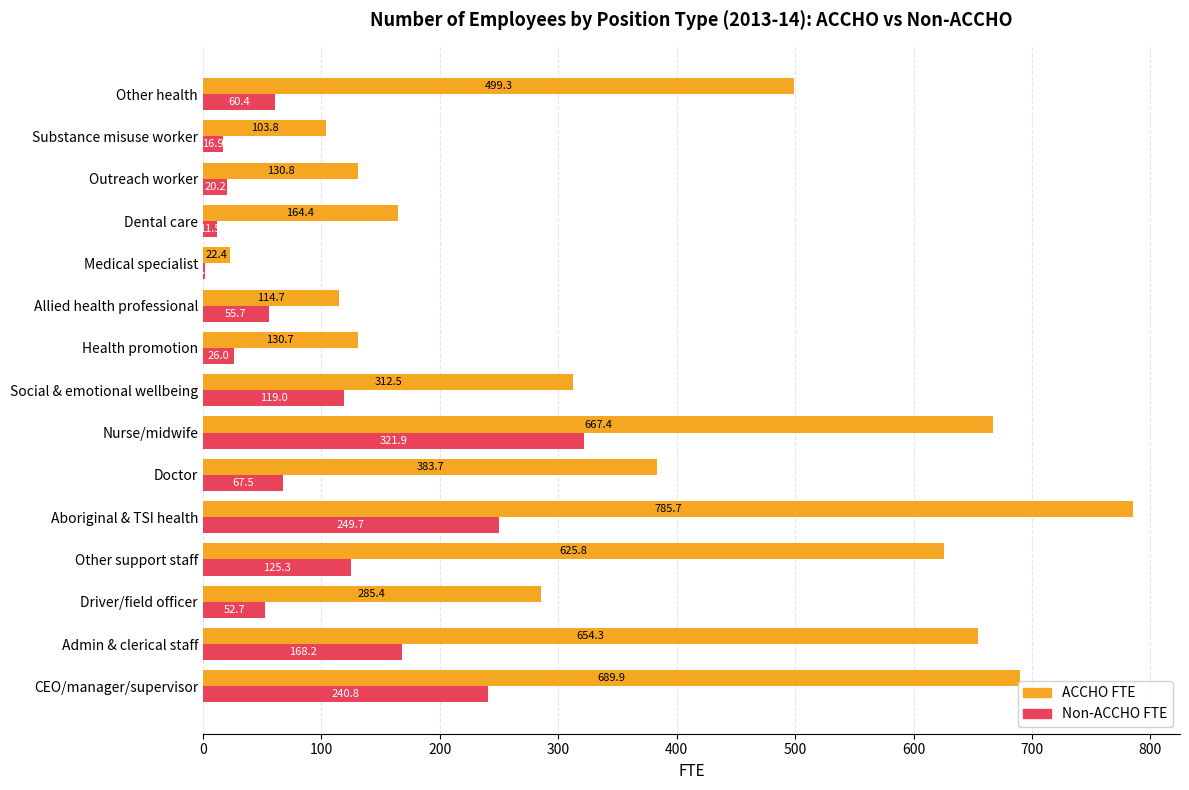

Is it true that Non-ACCHO FTE equals 119.0 at Social & emotional wellbeing?

True